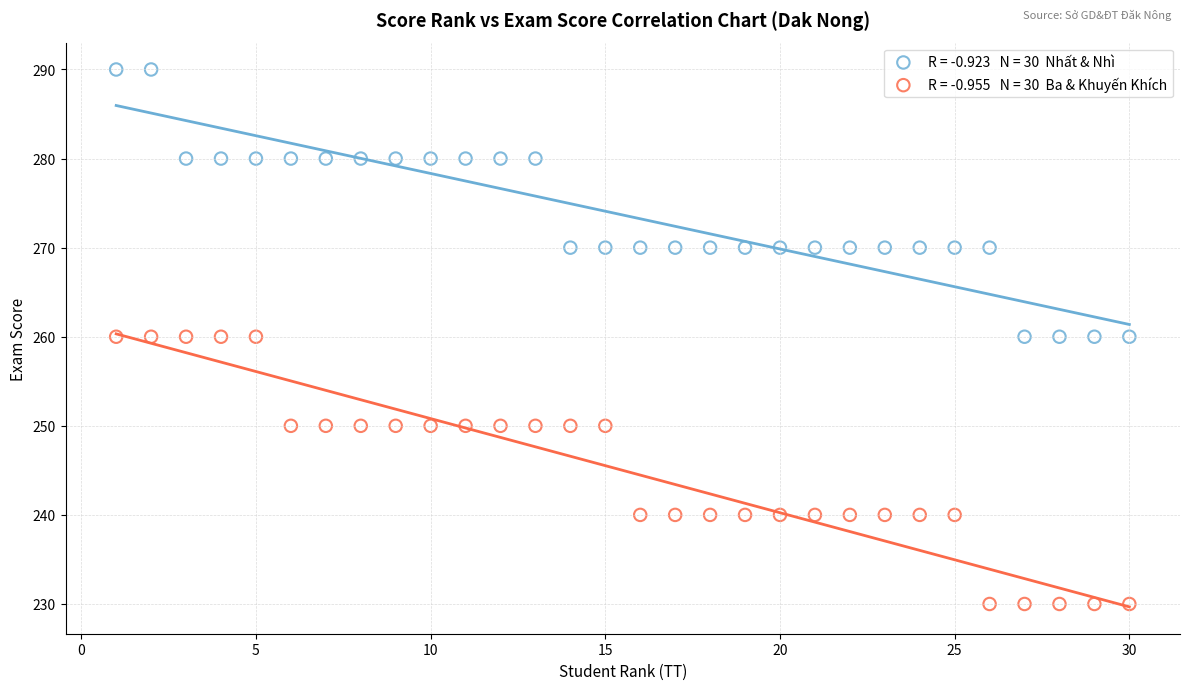

Across all data points, what is the range of Y values (max minus min)?

60